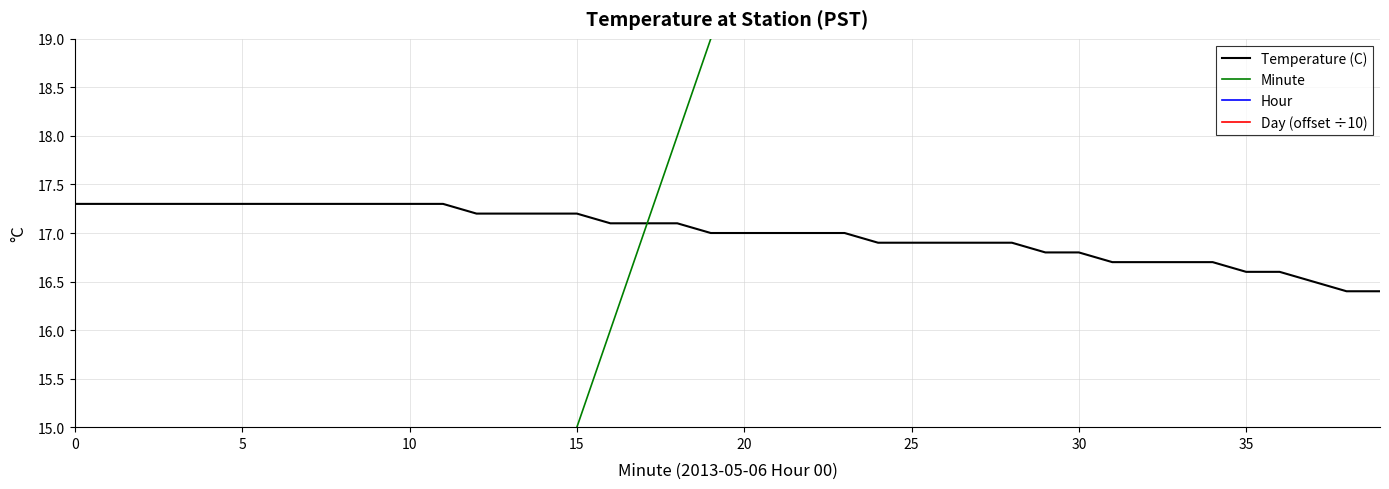

True or false: Temperature (C) has a value of 24.9 at 30.

False